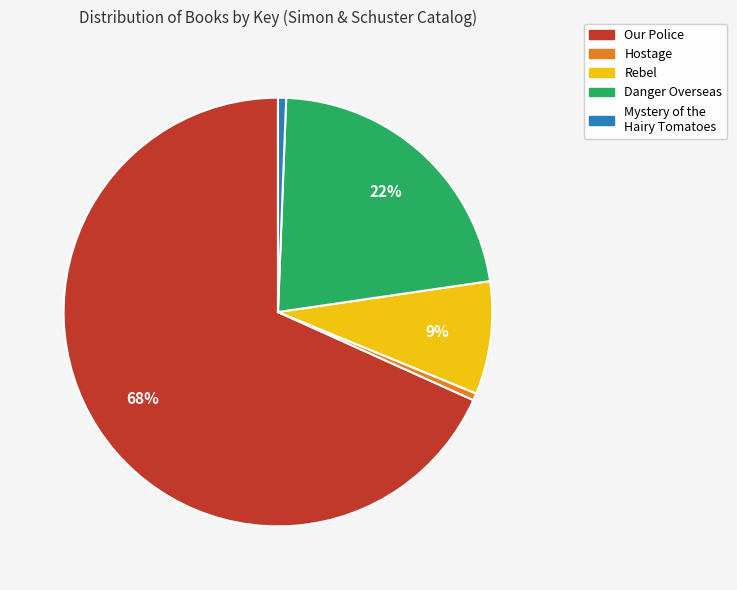

To the nearest percent, what is the average slice percentage?

20%